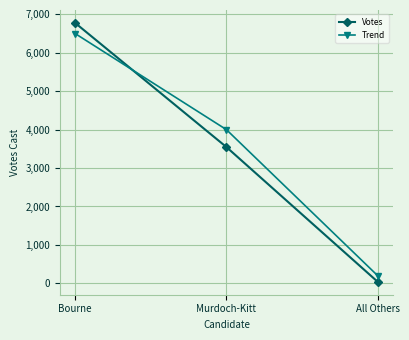

At which category is the sum across all series the highest?

Bourne